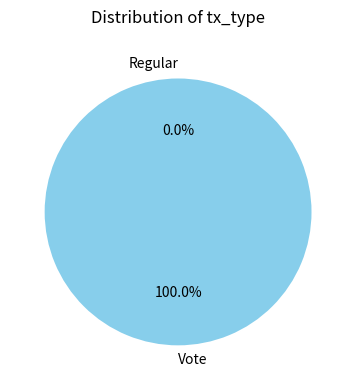

True or false: Regular accounts for 11% of the total.

False